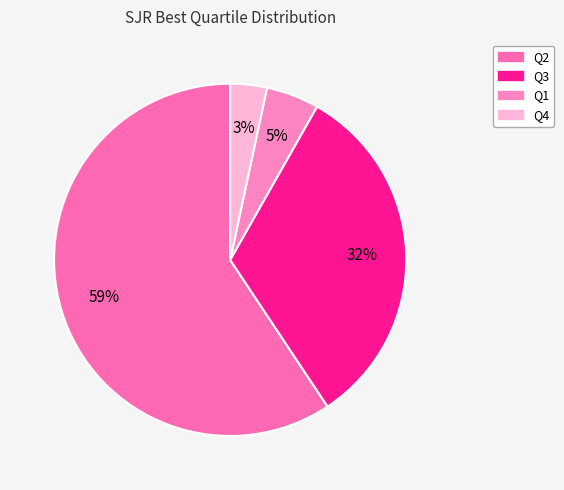

What portion of the pie excludes Q1?

95.1%